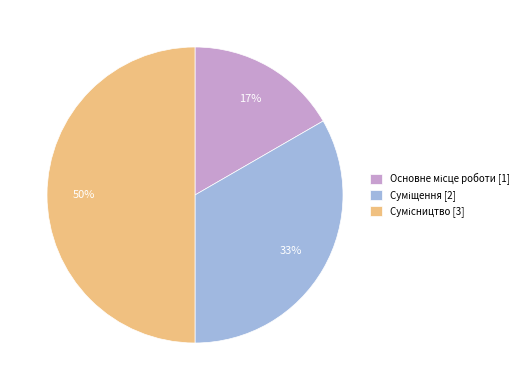

How many slices are in this pie chart?

3